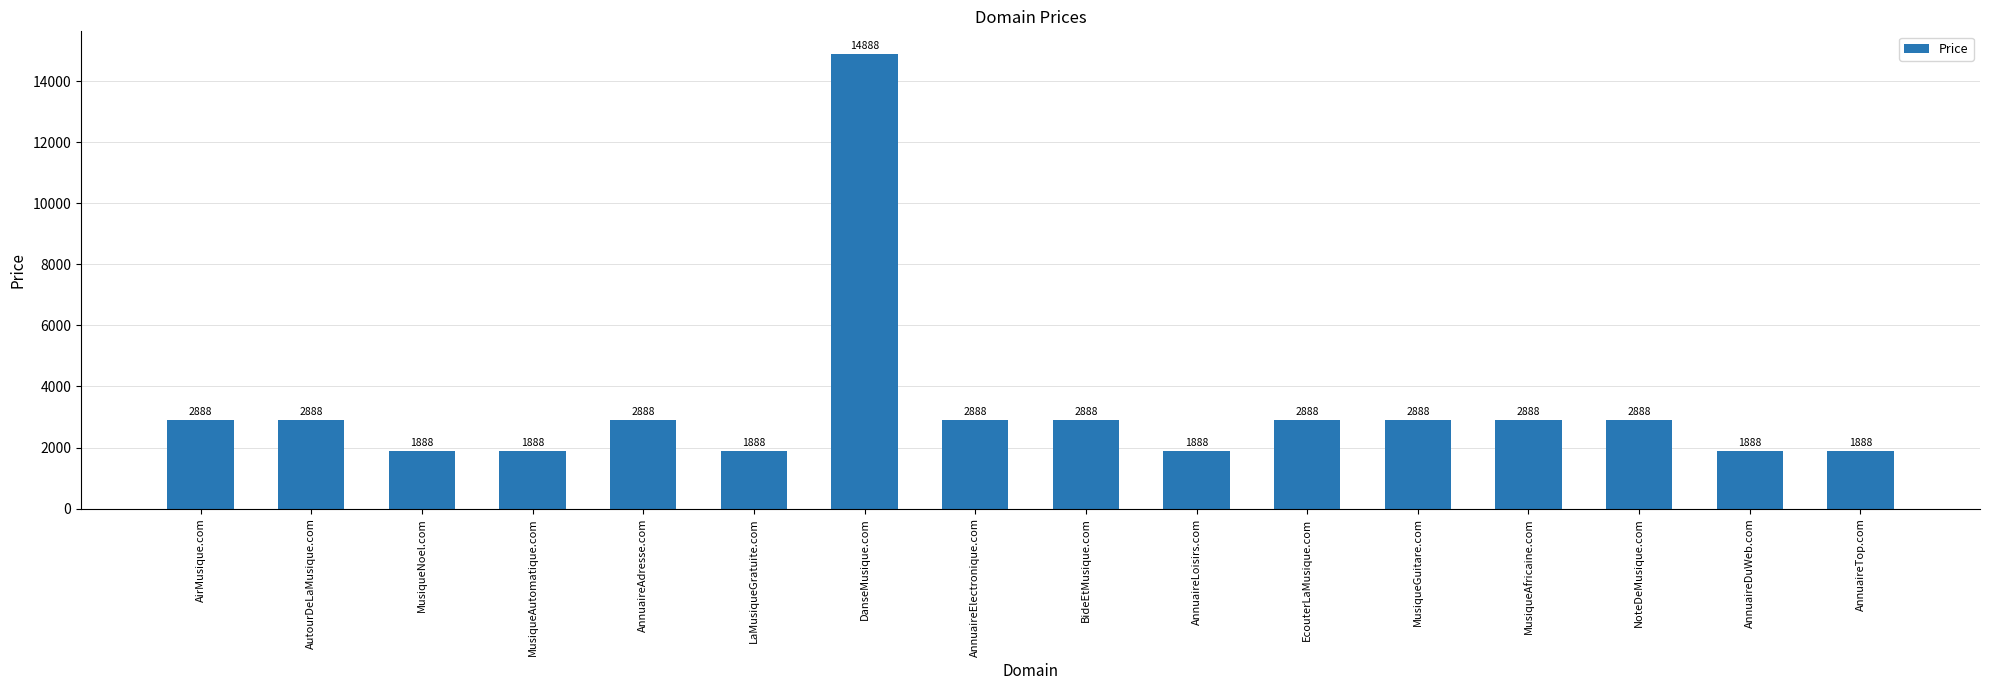

The chart shows a value of 2888 at EcouterLaMusique.com. True or false?

True